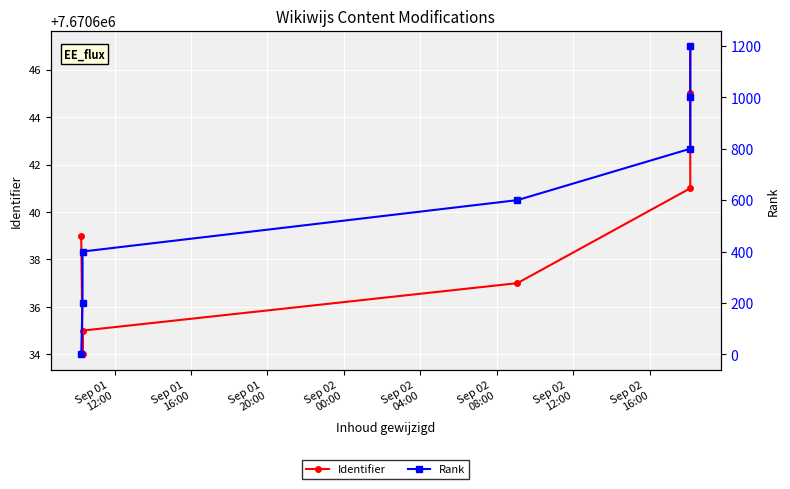

Which series has the widest spread of values?

Rank